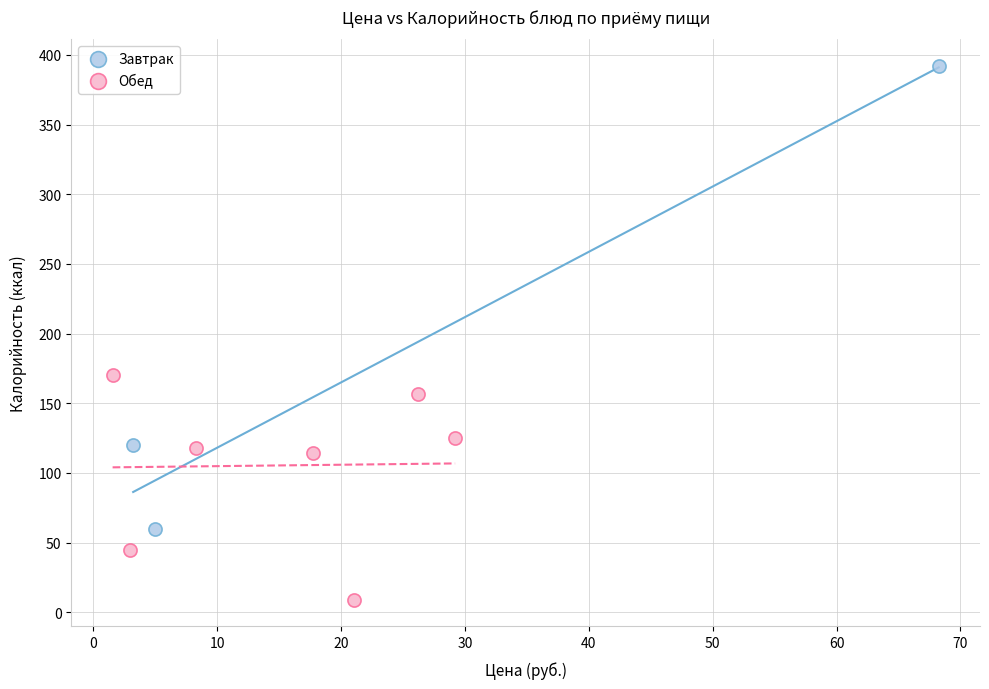

Which series reaches the maximum Y coordinate?

Завтрак